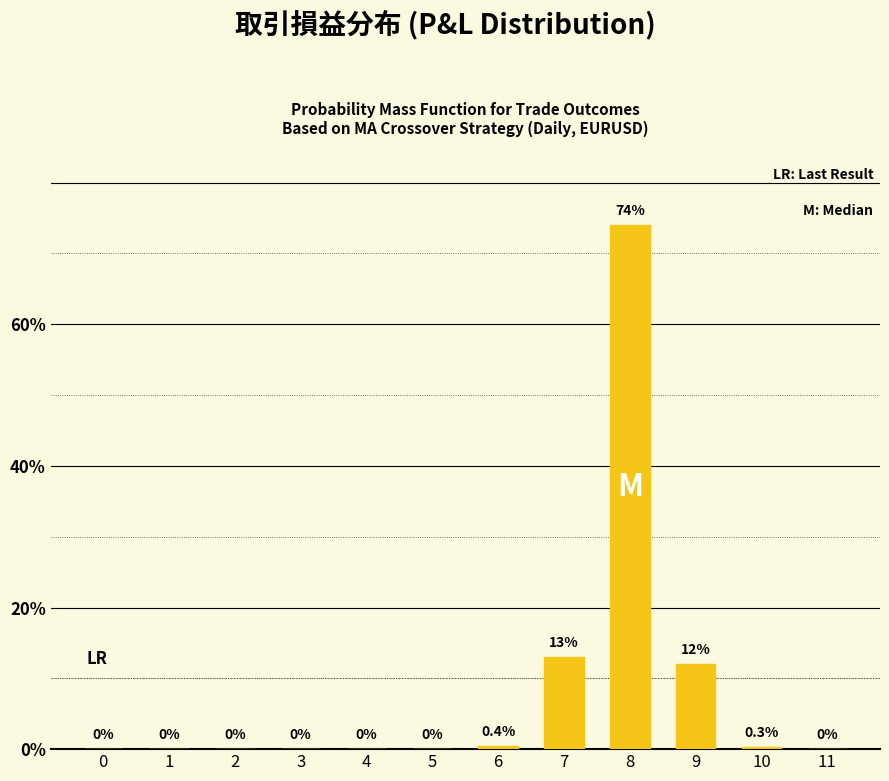

Where is the data nearest to the value 37?

7